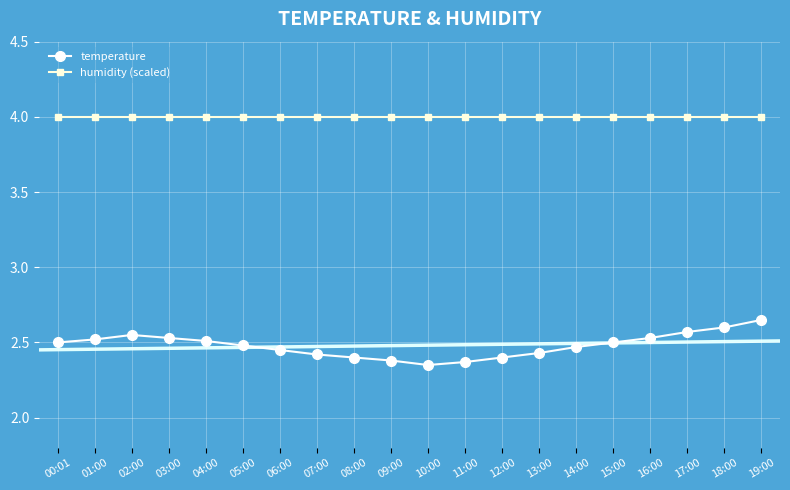

At which category is the sum across all series the highest?

19:00